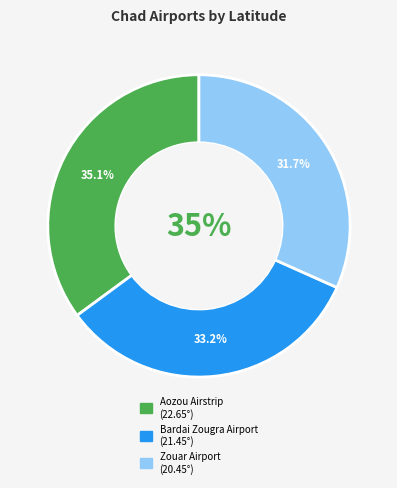

How many segments does this pie chart have?

3